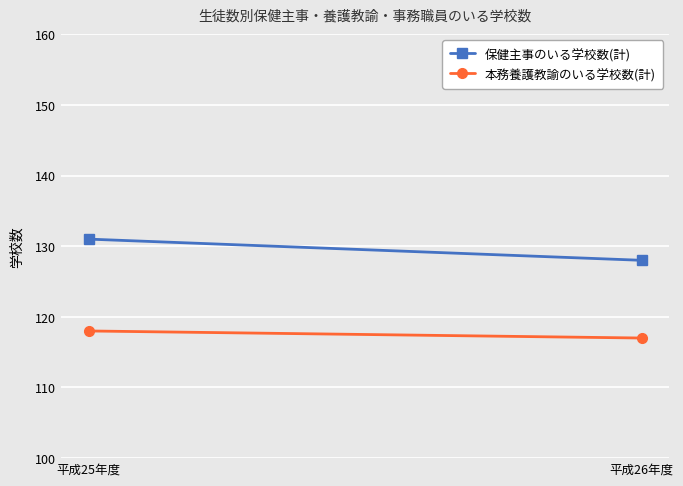

What are all the series names shown in the legend?

保健主事のいる学校数(計), 本務養護教諭のいる学校数(計)